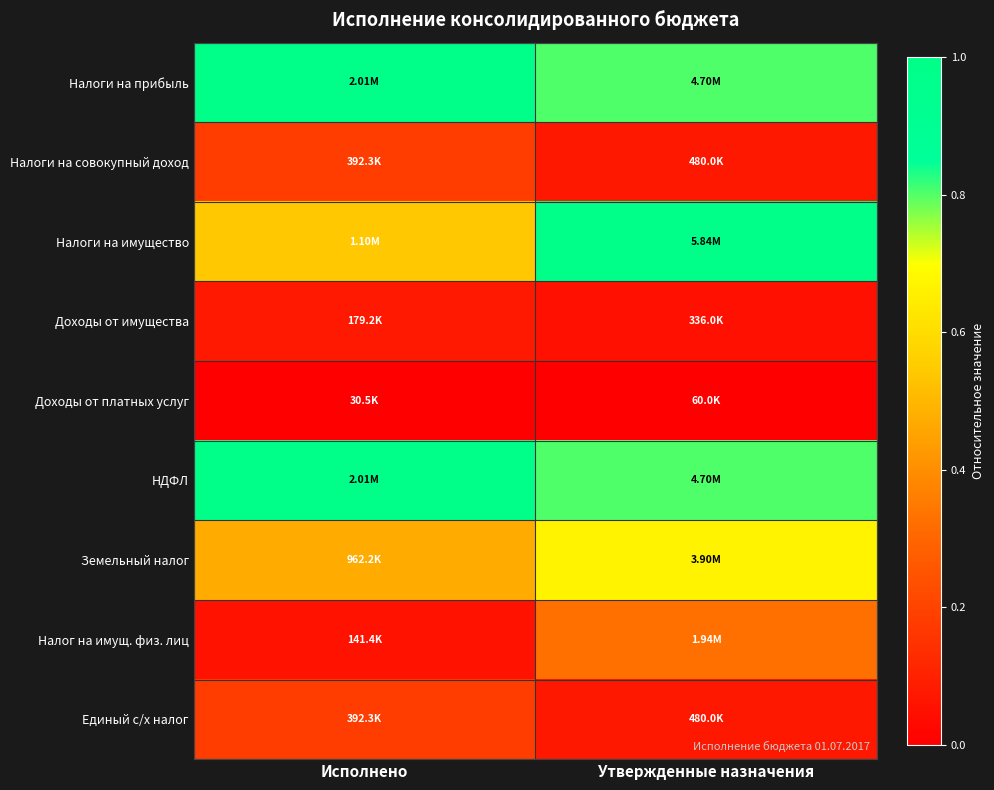

Count the number of data series in this chart.

9